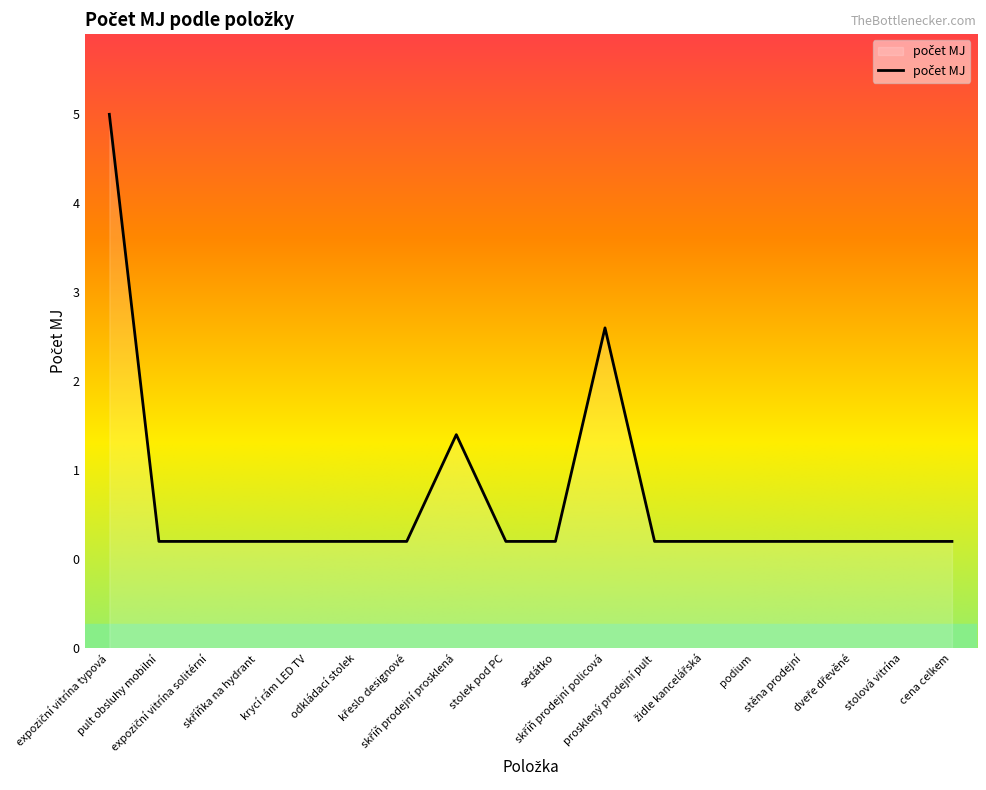

List the labels in order of value, largest first.

expoziční vitrína typová, skříň prodejní policová, skříň prodejní prosklená, pult obsluhy mobilní, expoziční vitrína solitérní, skříňka na hydrant, krycí rám LED TV, odkládací stolek, křeslo designové, stolek pod PC, sedátko, prosklený prodejní pult, židle kancelářská, podium, stěna prodejní, dveře dřevěné, stolová vitrína, cena celkem